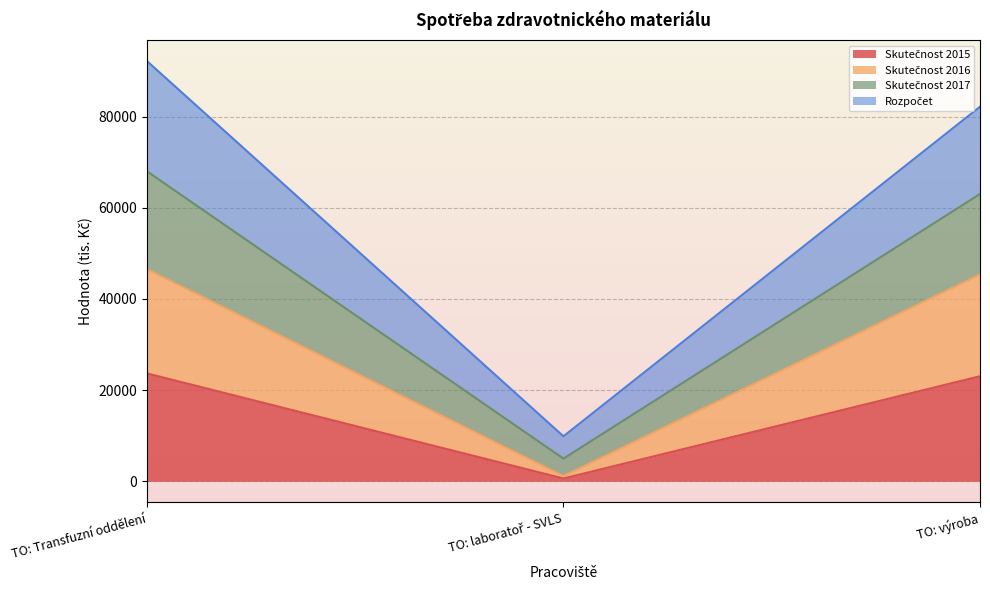

What is the spread (max minus min) of values at TO: Transfuzní oddělení?

68517.0